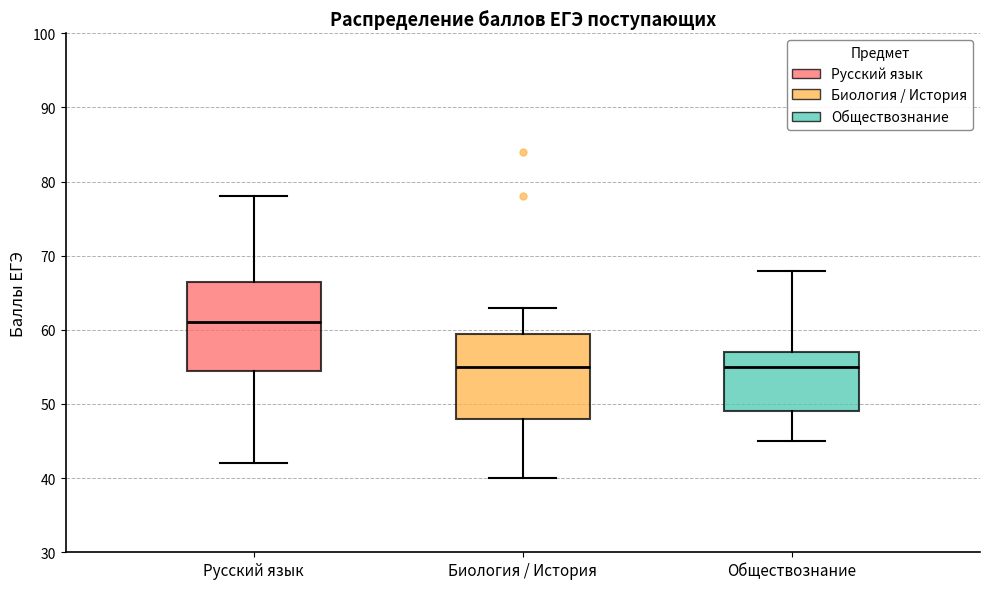

Reading left to right, read every box against the y-axis: the position of its median line, the range the box covers, and the ends of its whiskers. The values are not printed on the chart, so give them approximately, as read against the axis.

Русский язык: median 61, box 55 to 67, whiskers 42 to 78
Биология / История: median 55, box 48 to 60, whiskers 40 to 63
Обществознание: median 55, box 49 to 57, whiskers 45 to 68